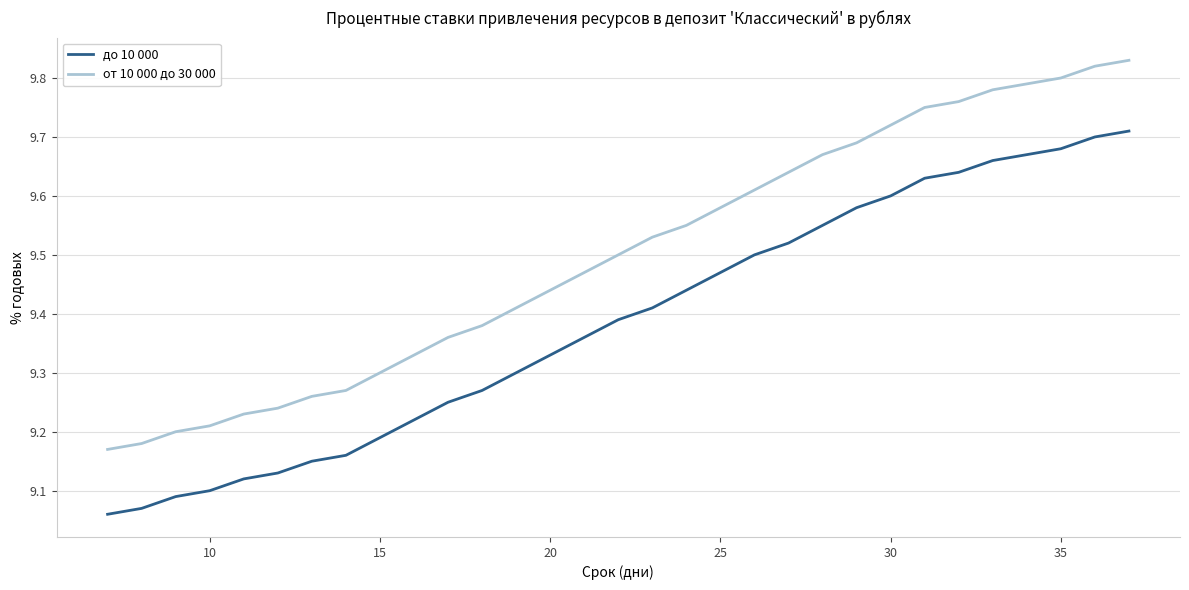

How many lines are shown in the chart?

2